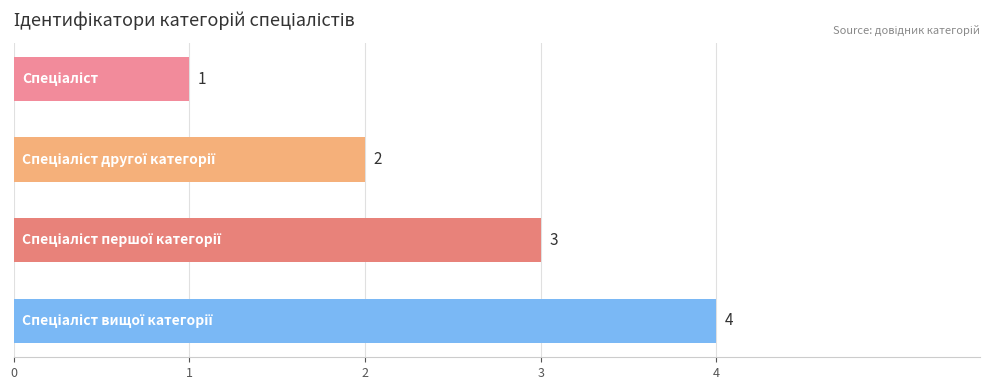

Count the values in the range 2 to 4.

3